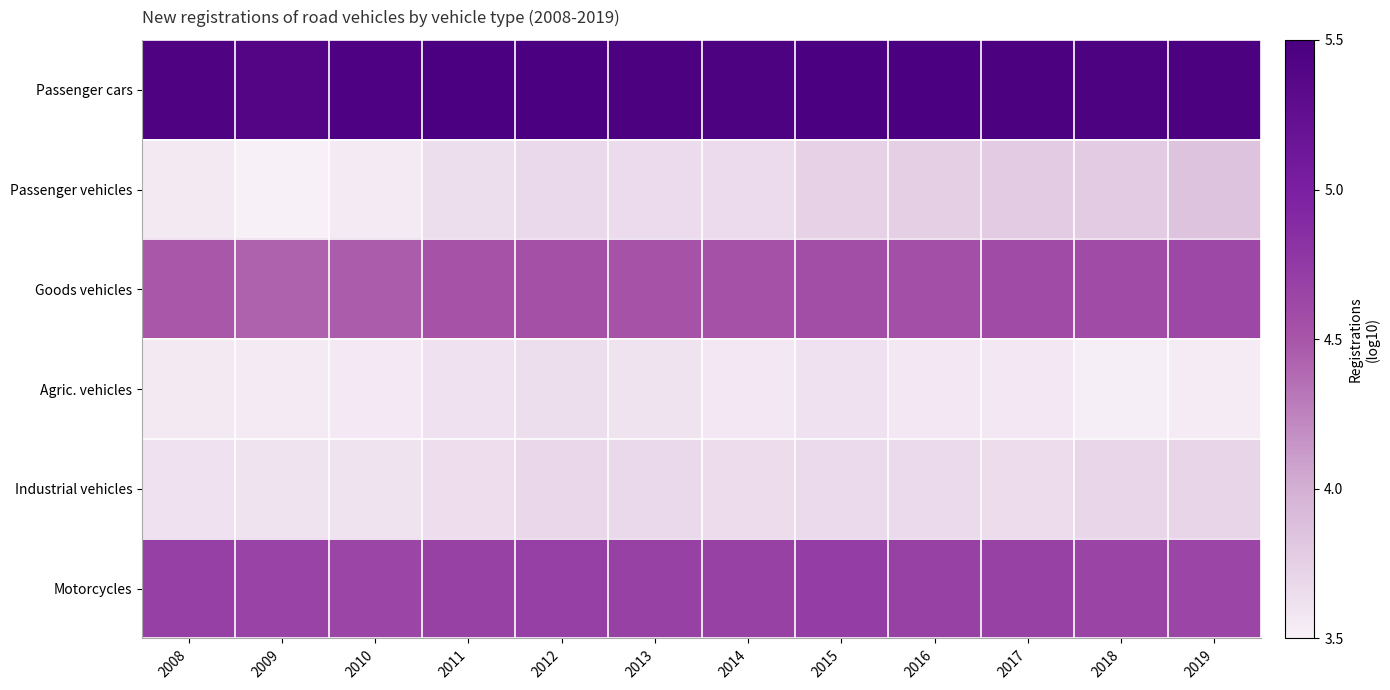

Reading left to right, extract all data points from this chart.

Passenger cars: 2008=5.5	2009=5.4	2010=5.5	2011=5.5	2012=5.5	2013=5.5	2014=5.5	2015=5.5	2016=5.5	2017=5.5	2018=5.5	2019=5.5
Passenger vehicles: 2008=3.5	2009=3.5	2010=3.5	2011=3.6	2012=3.6	2013=3.6	2014=3.6	2015=3.7	2016=3.7	2017=3.7	2018=3.7	2019=3.8
Goods vehicles: 2008=4.5	2009=4.4	2010=4.4	2011=4.5	2012=4.5	2013=4.5	2014=4.5	2015=4.5	2016=4.5	2017=4.6	2018=4.6	2019=4.6
Agric. vehicles: 2008=3.5	2009=3.5	2010=3.5	2011=3.6	2012=3.6	2013=3.6	2014=3.5	2015=3.6	2016=3.5	2017=3.5	2018=3.5	2019=3.5
Industrial vehicles: 2008=3.6	2009=3.6	2010=3.6	2011=3.6	2012=3.6	2013=3.6	2014=3.6	2015=3.6	2016=3.6	2017=3.6	2018=3.7	2019=3.7
Motorcycles: 2008=4.7	2009=4.7	2010=4.6	2011=4.7	2012=4.7	2013=4.7	2014=4.7	2015=4.7	2016=4.7	2017=4.7	2018=4.6	2019=4.6